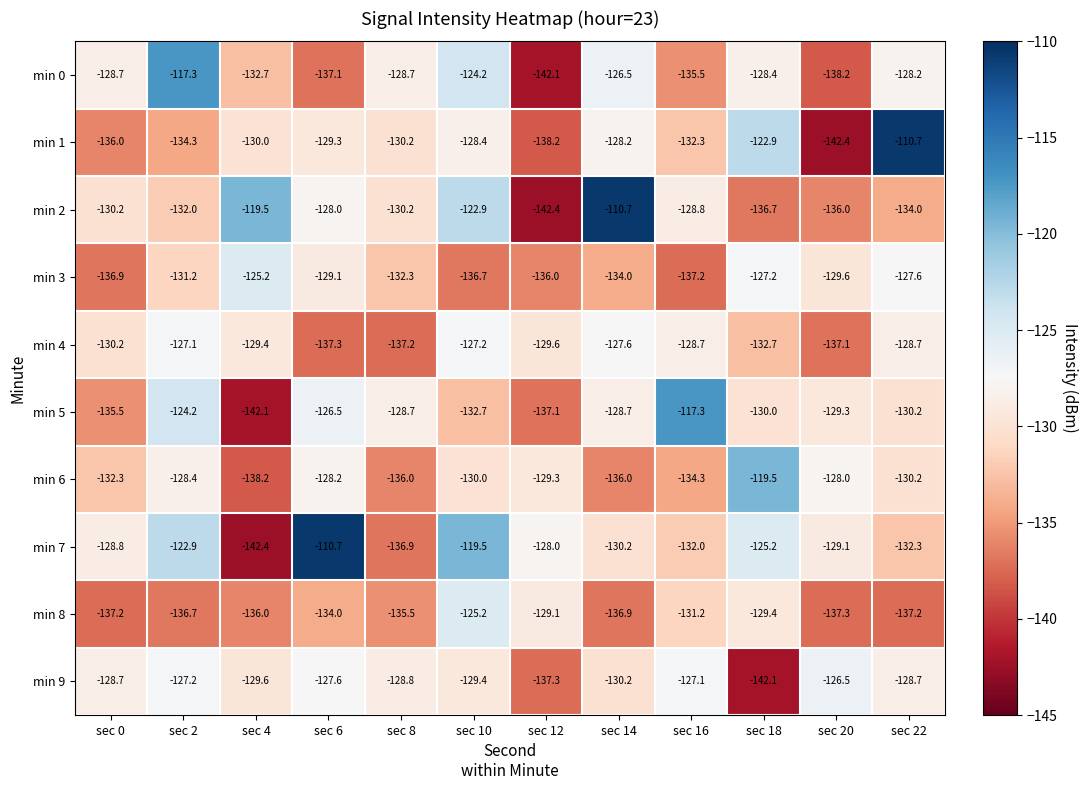

The value of min 6 at sec 14 is -136.0. True or false?

True